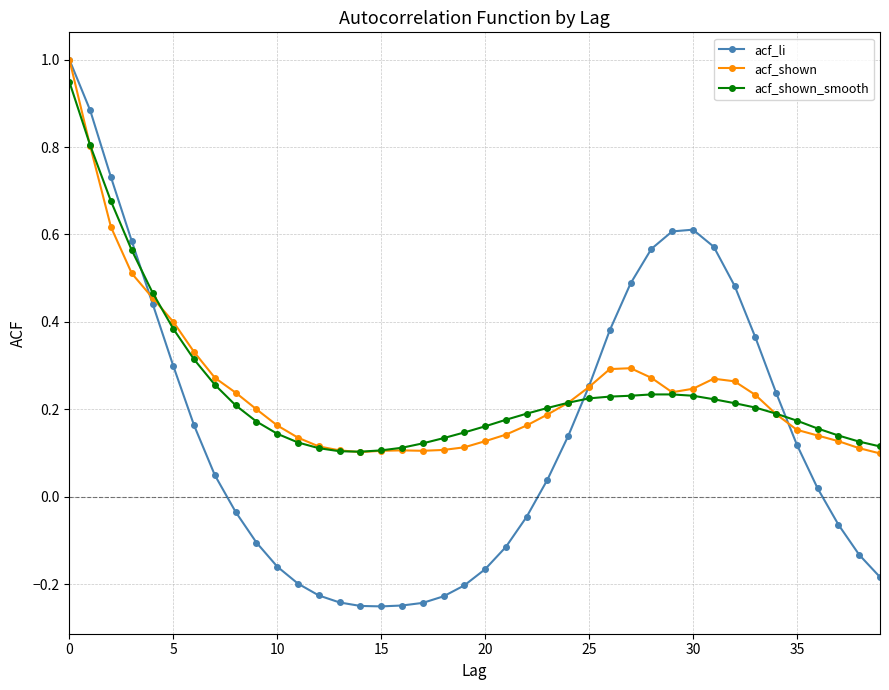

Which series has the widest spread of values?

acf_li